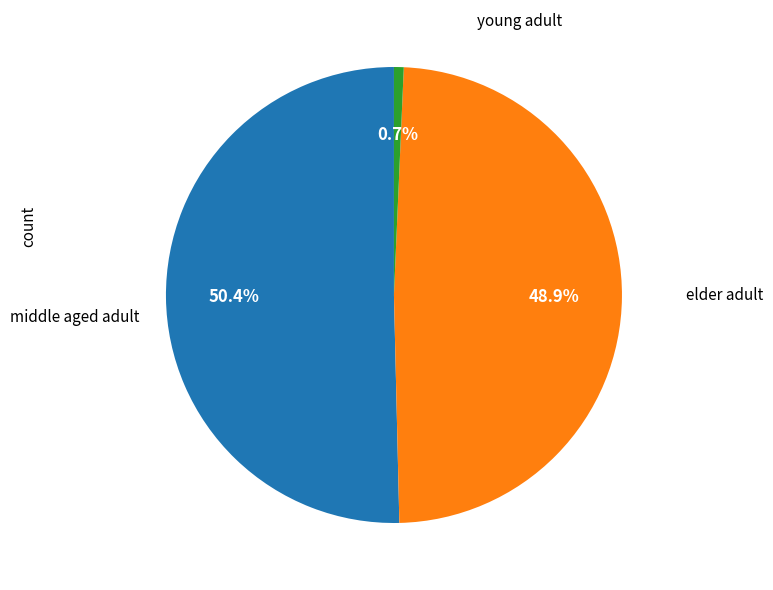

Is there any slice that represents more than half of the pie?

Yes